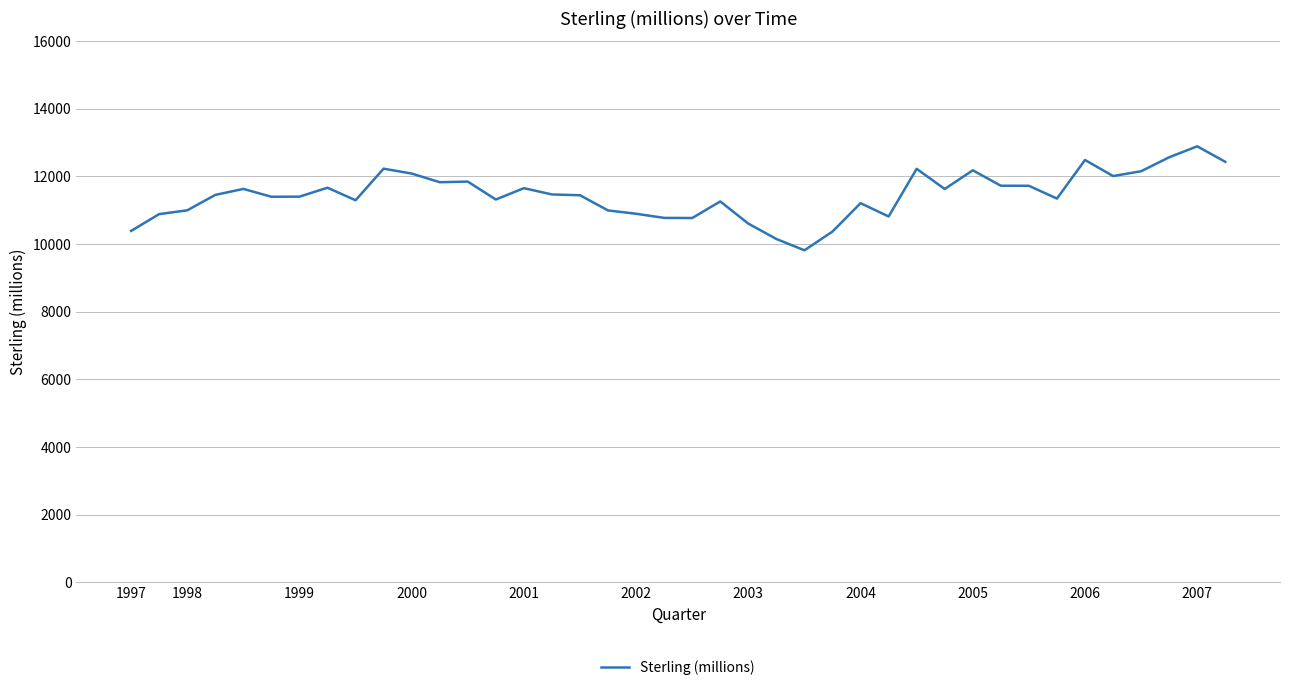

What is the difference between the maximum and second lowest values?

2740